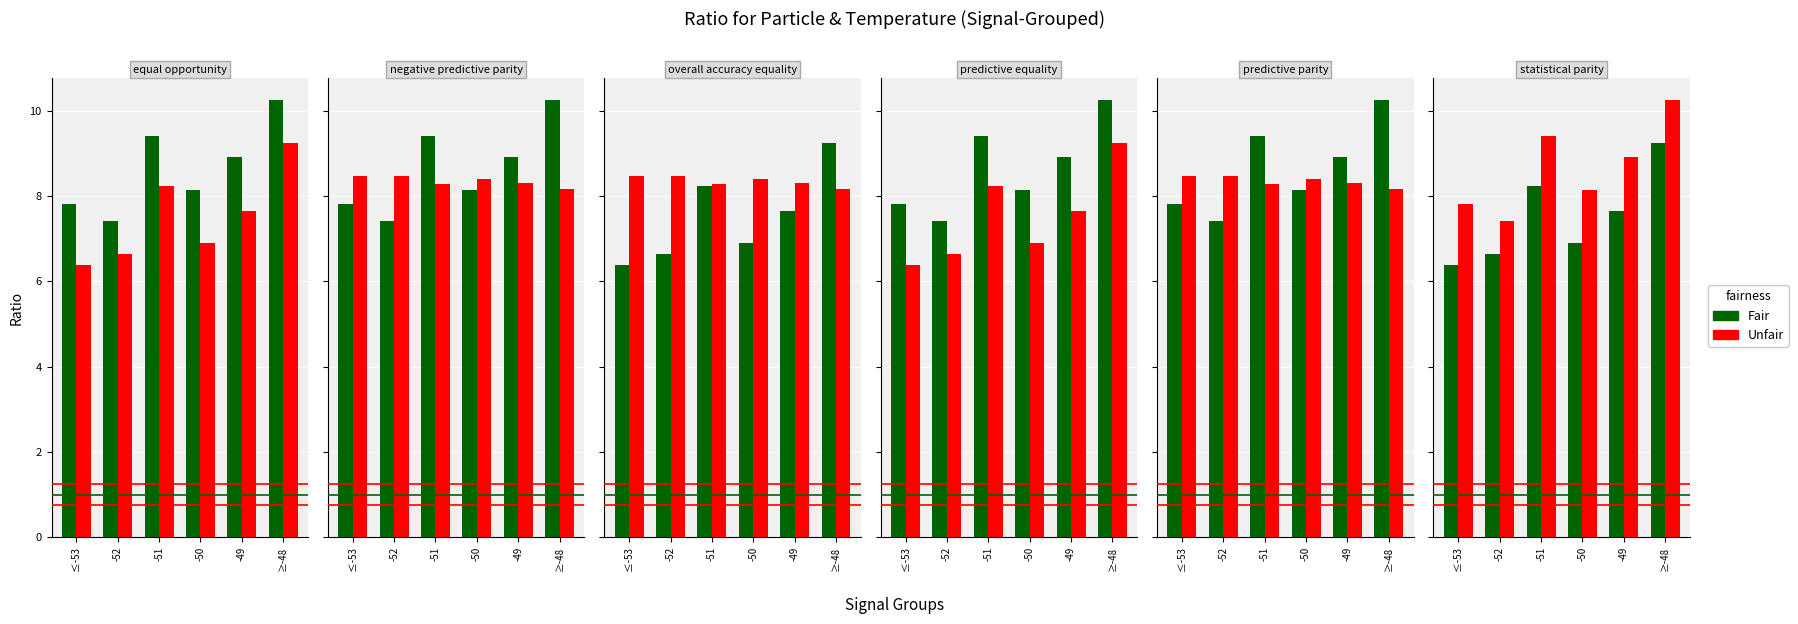

Is it true that SDS_P1 (Unfair) equals 9.4 at -51?

True